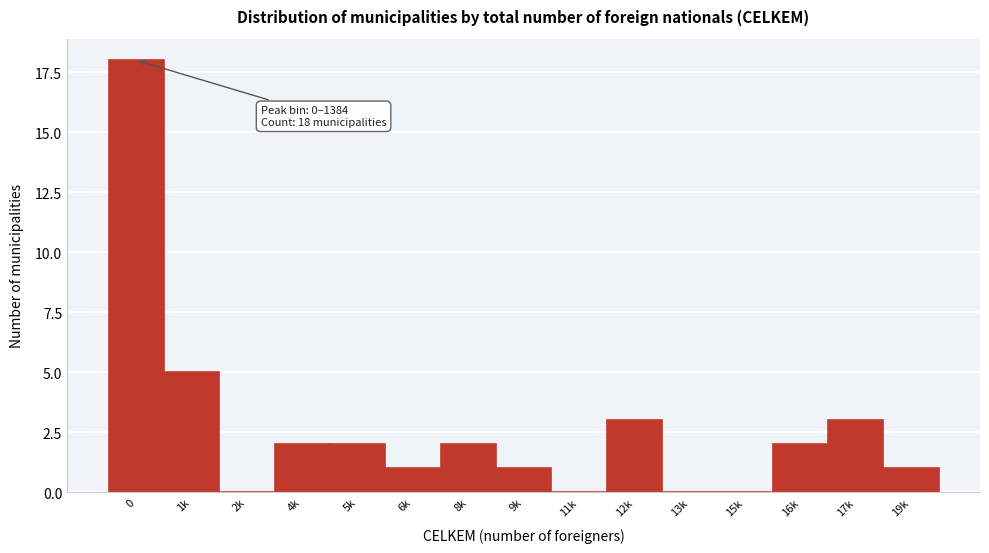

Reading left to right, what are all the values shown in this chart?

0=18	1k=5	2k=0	4k=2	5k=2	6k=1	8k=2	9k=1	11k=0	12k=3	13k=0	15k=0	16k=2	17k=3	19k=1